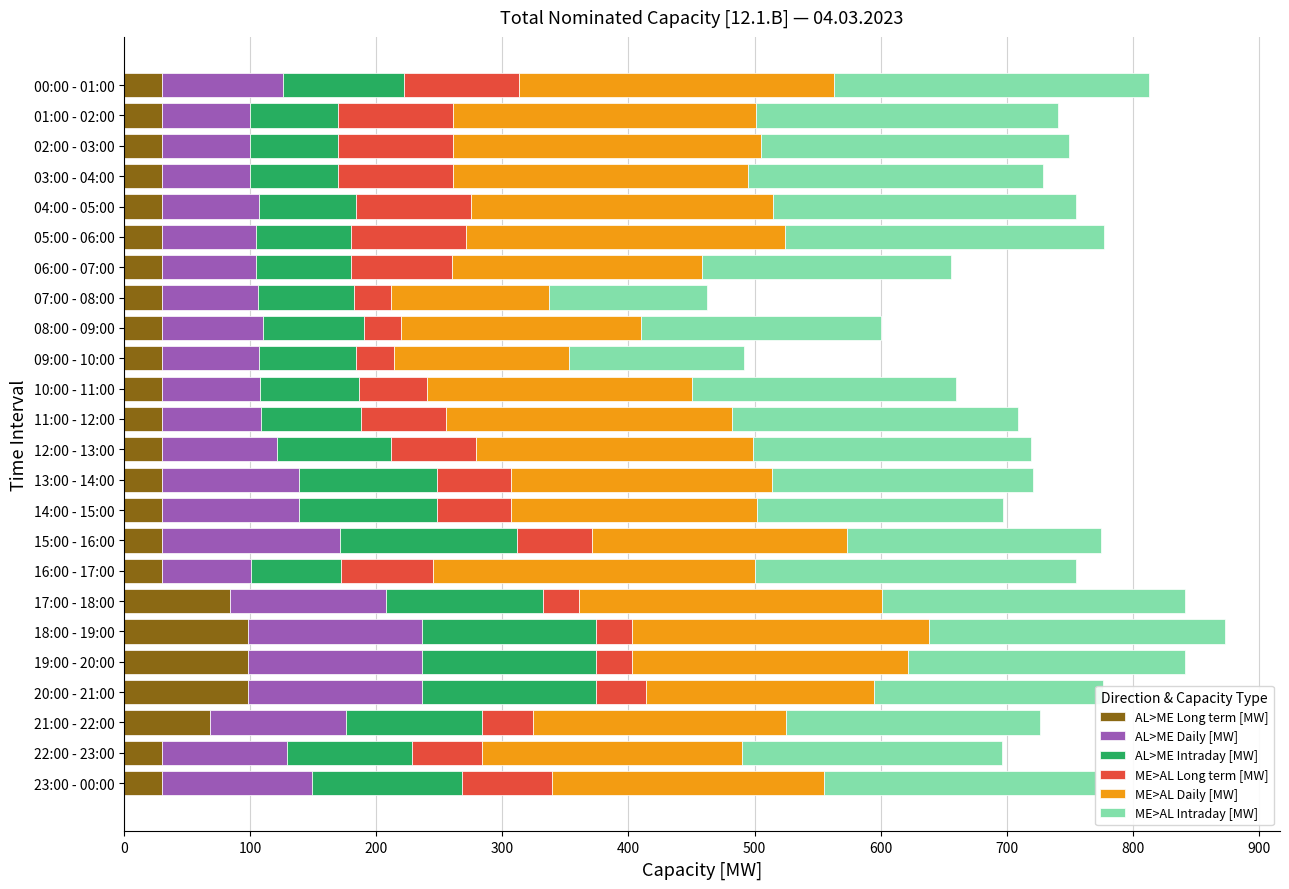

What is the highest value of the AL>ME Long term [MW] series?

98